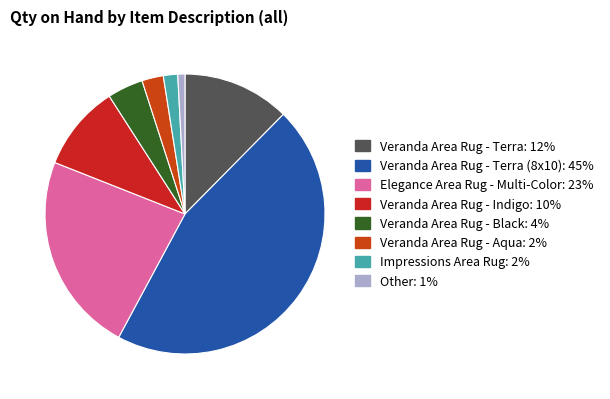

How many slices are in this pie chart?

8